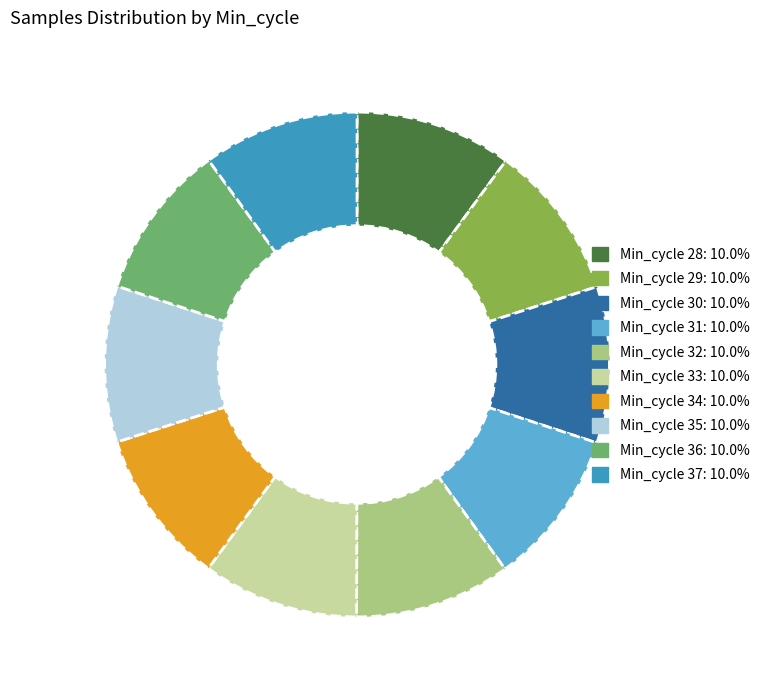

Does any single category account for the majority?

No